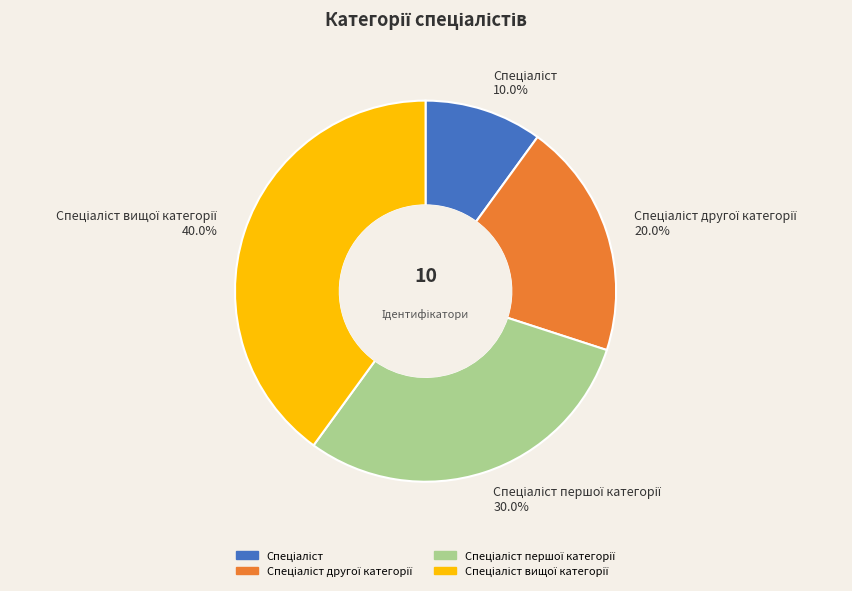

Is there any slice that represents more than half of the pie?

No